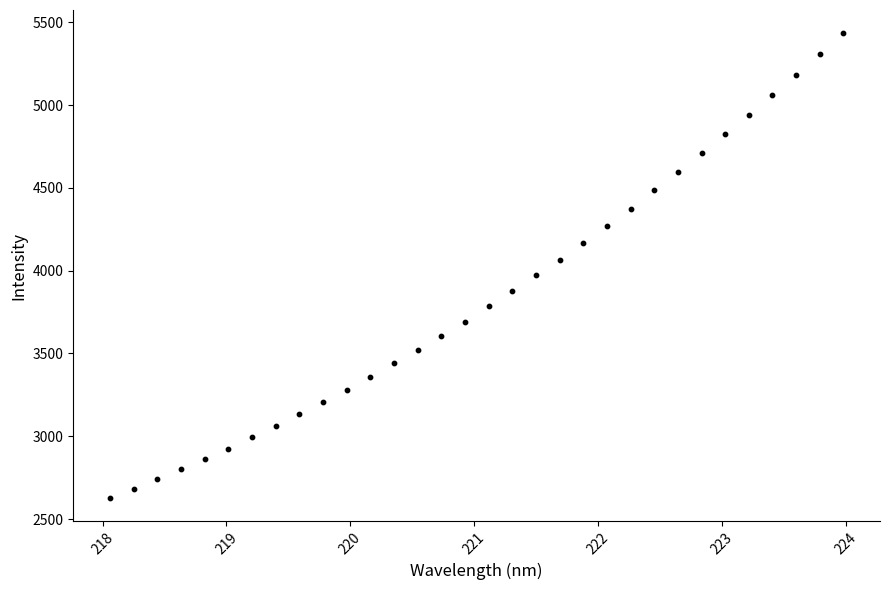

What is the range of X values (max minus min)?

5.9